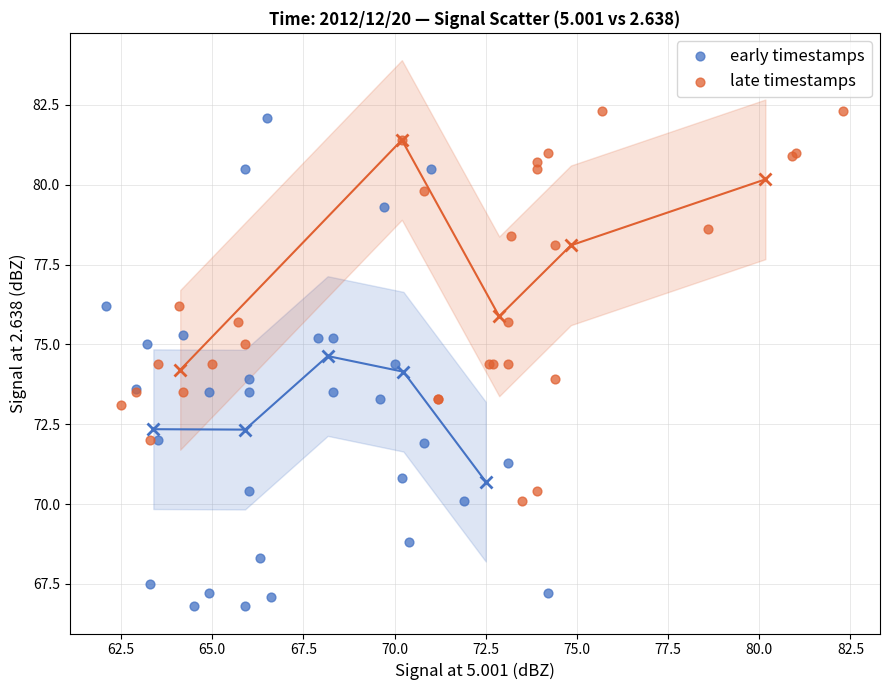

Which series reaches the maximum Y coordinate?

late timestamps